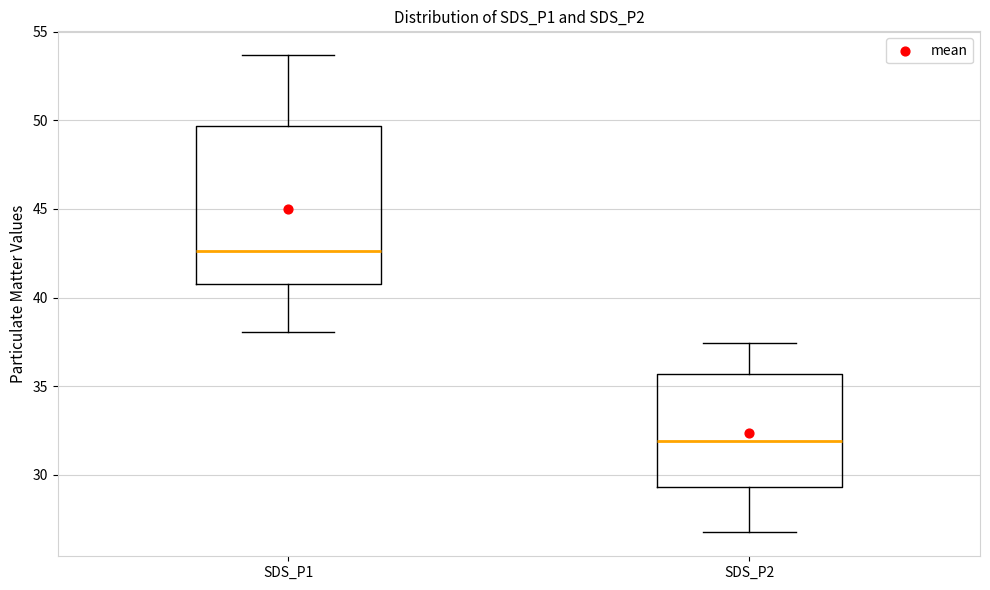

Which box has the highest median line?

SDS_P1